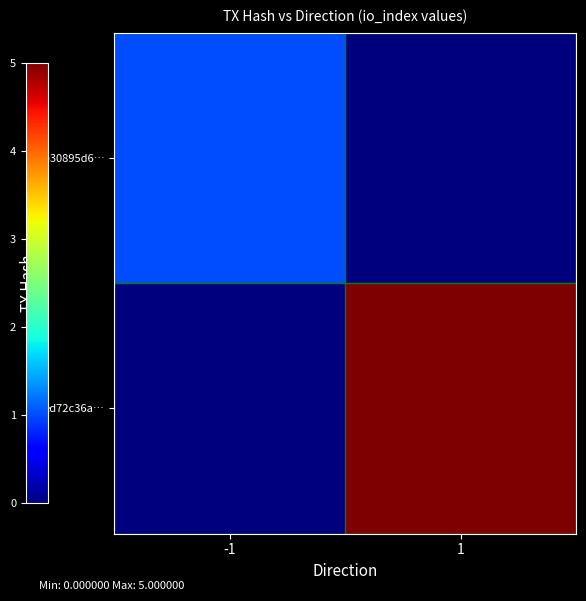

How many data points does each series have?

2